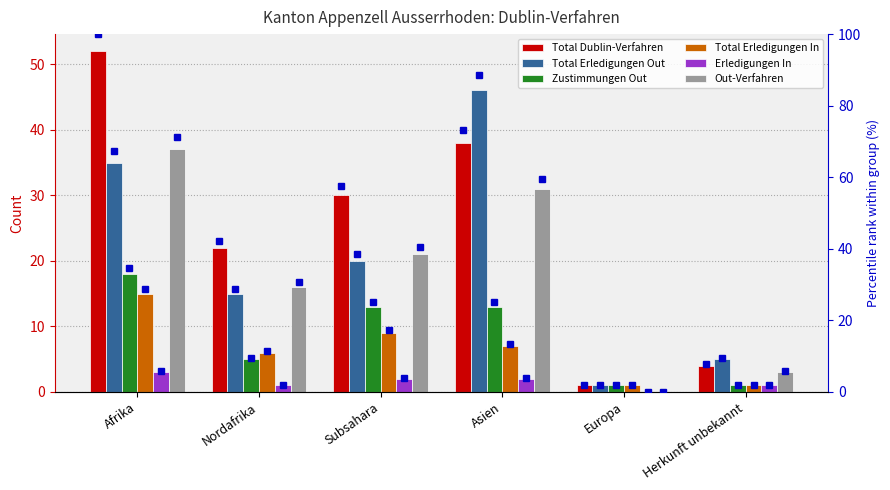

How many bars are there in total?

36